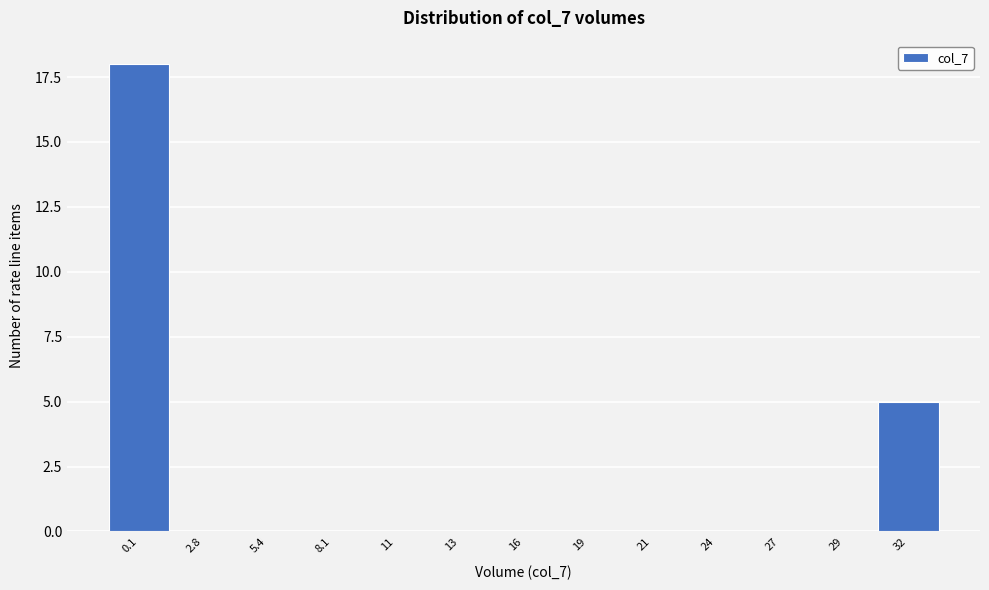

Reading right to left, what are all the values shown in this chart?

32=5	29=0	27=0	24=0	21=0	19=0	16=0	13=0	11=0	8.1=0	5.4=0	2.8=0	0.1=18